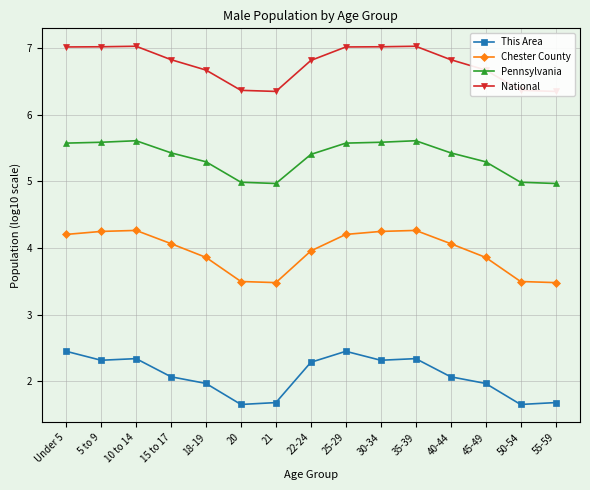

How many data points does each series have?

15